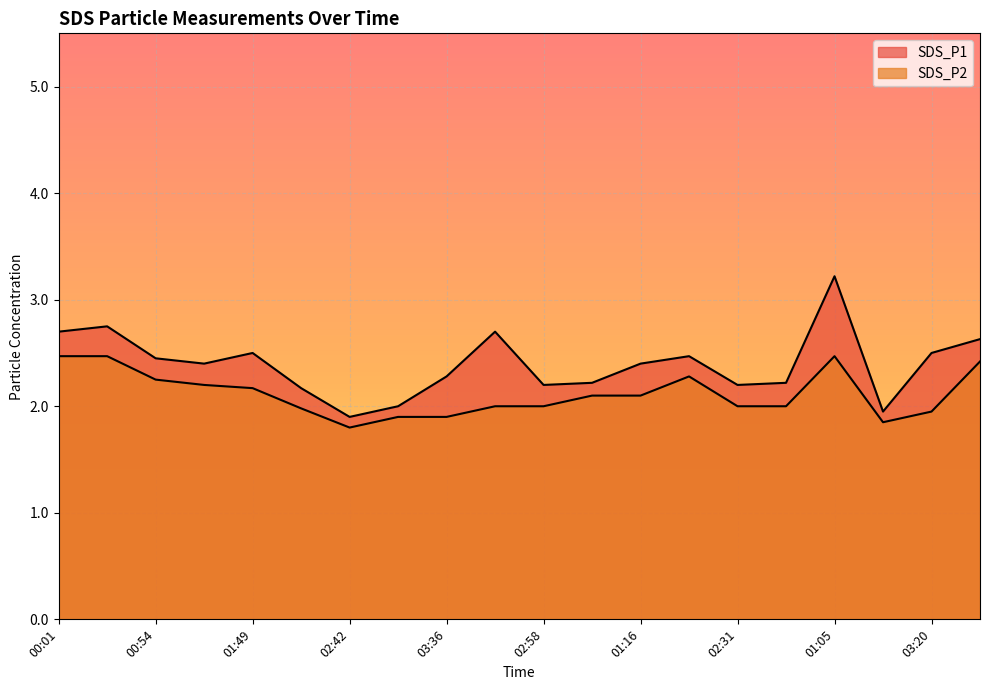

At which label is SDS_P1 closest to 2?

03:09